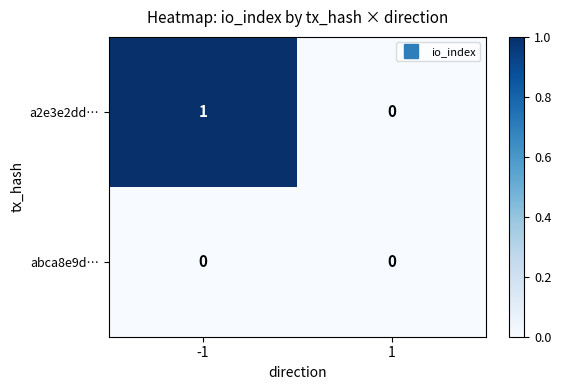

Rank the series by their average value, from highest to lowest.

a2e3e2dd…, abca8e9d…